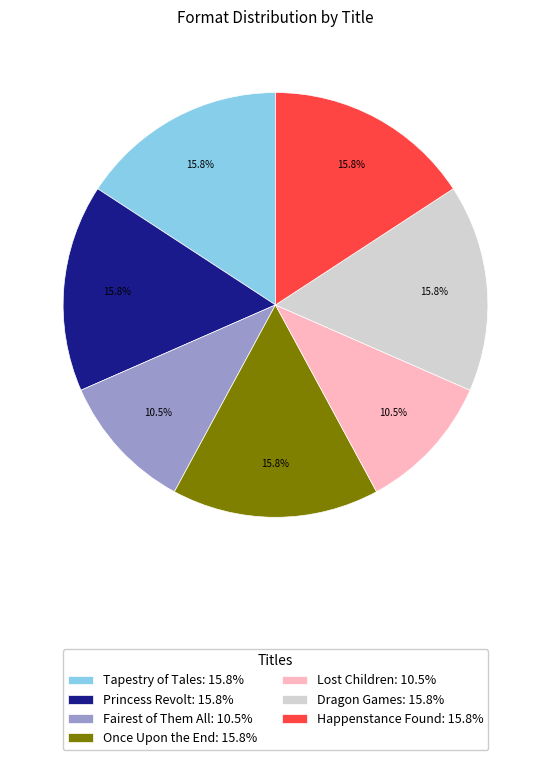

What is the ratio of the value at Happenstance Found: 15.8% to the value at Lost Children: 10.5%?

1.5